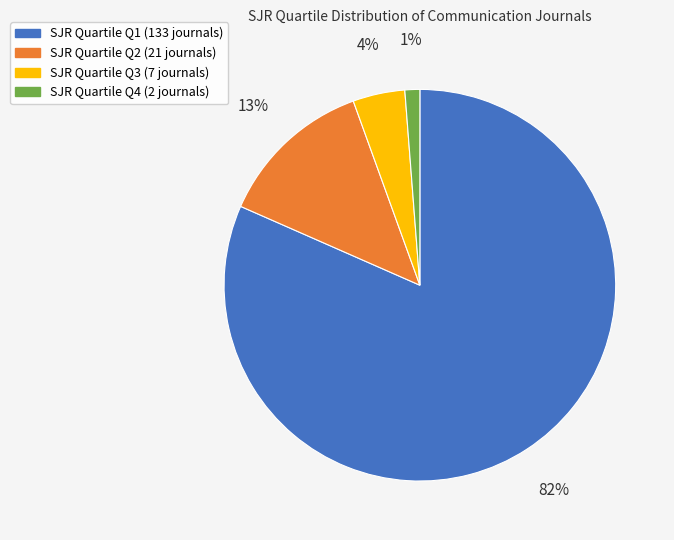

How many slices are in this pie chart?

4